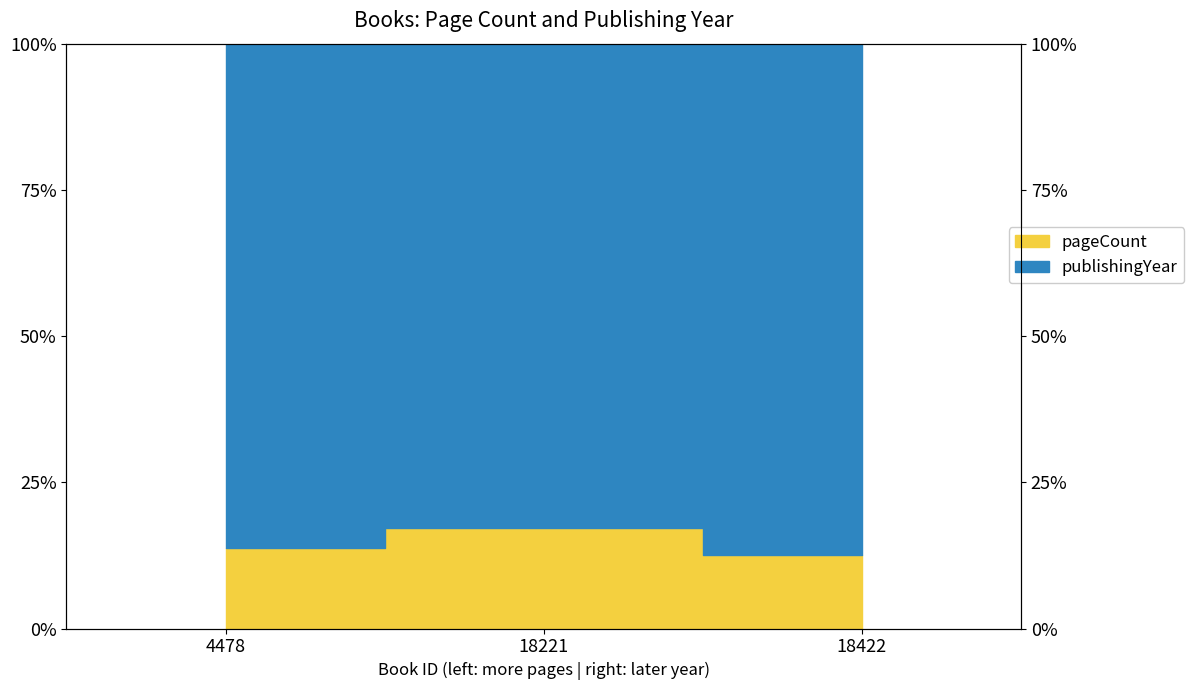

Which category has the lowest value across all series?

18422